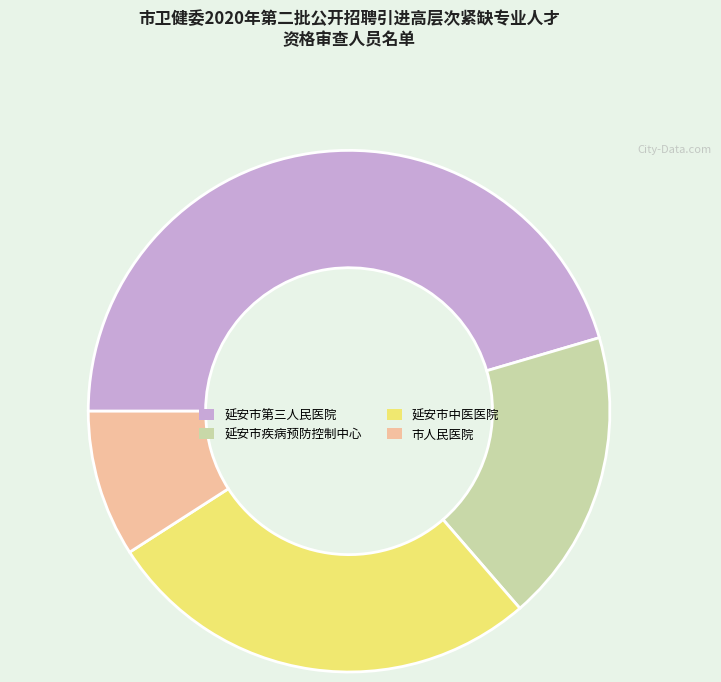

Which category has the biggest portion of the pie?

延安市第三人民医院